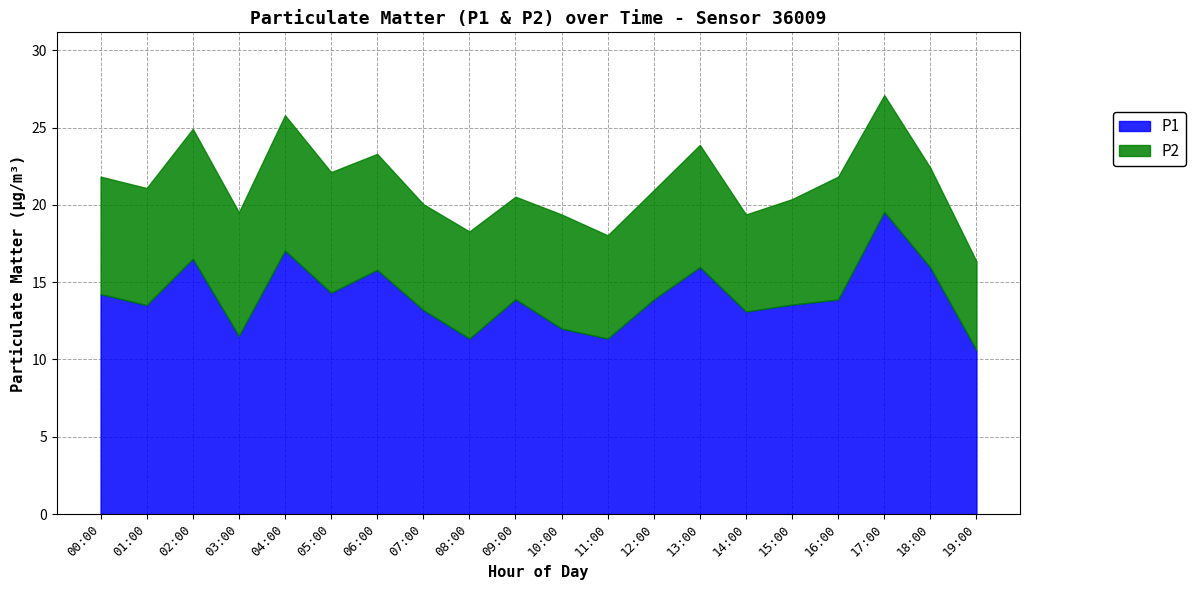

The value of P2 at 05:00 is 7.8. True or false?

True